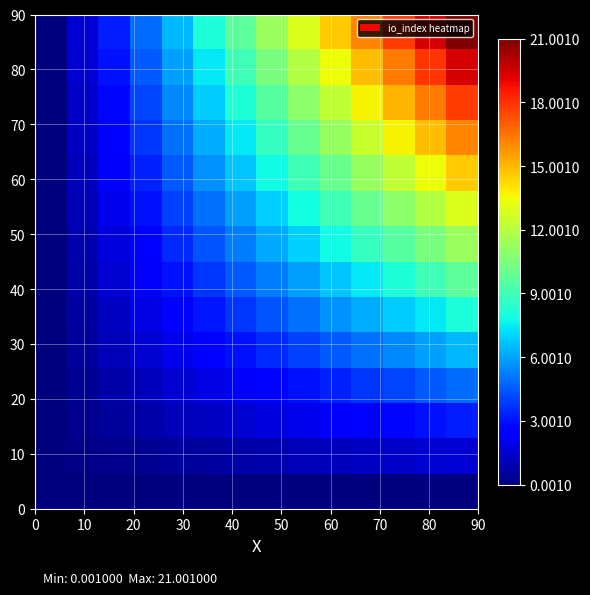

What is the maximum value shown in the chart?

21.0